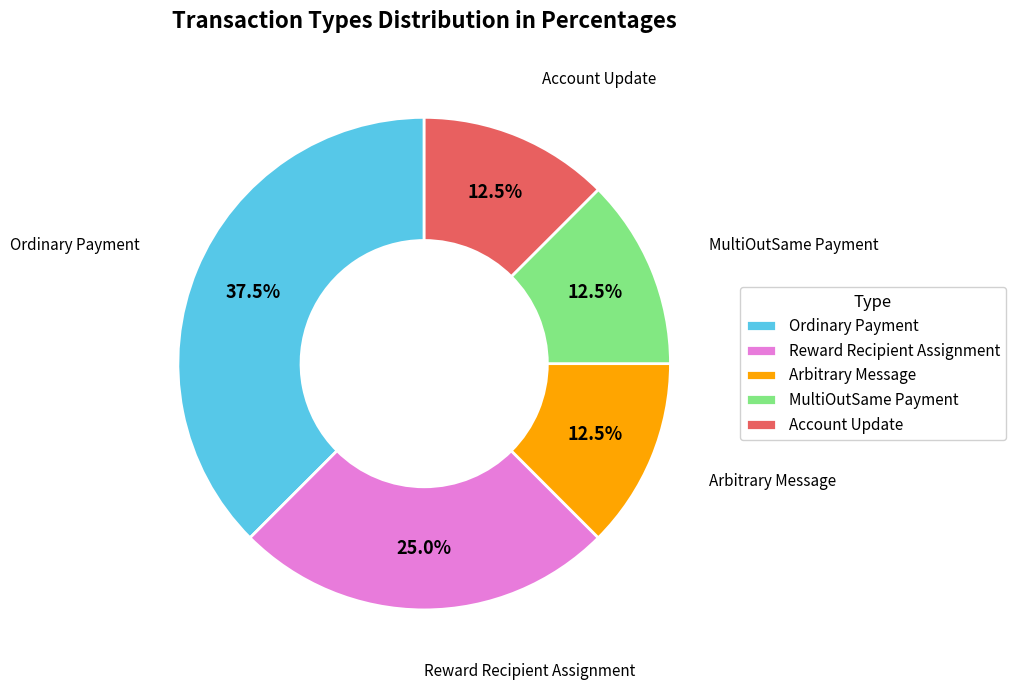

Is there a majority slice in this chart?

No